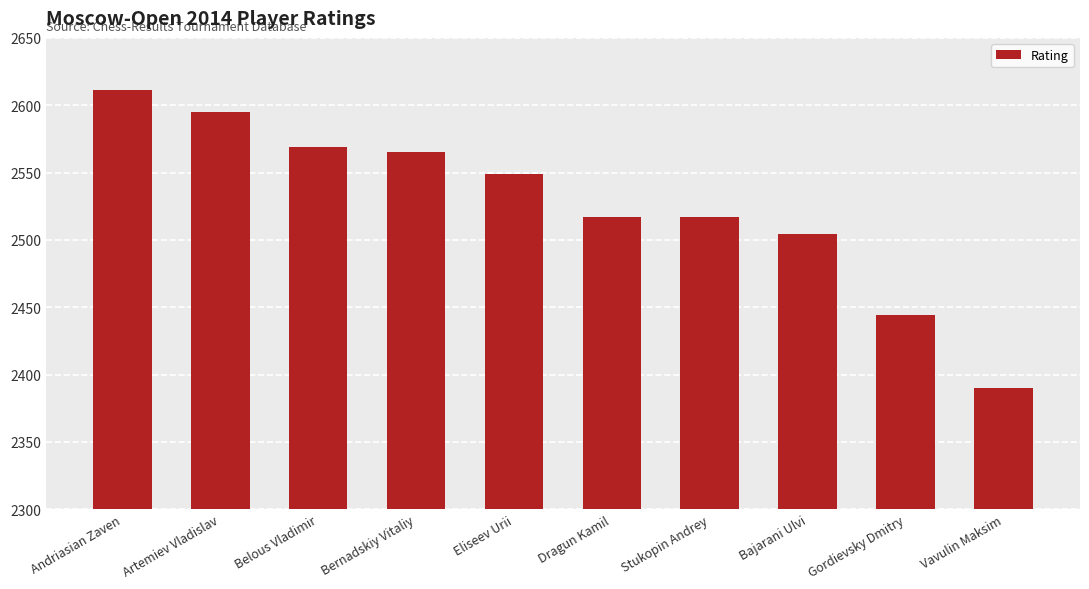

How many bars are there in total?

10